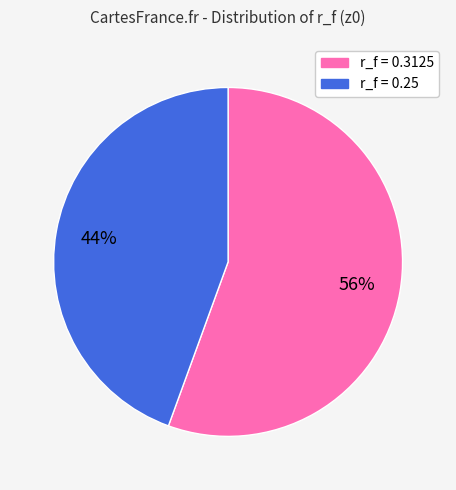

To the nearest percent, what is the average slice percentage?

50%